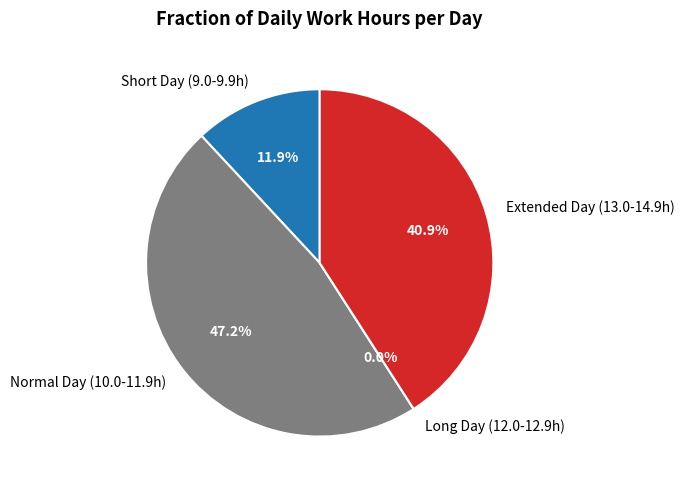

Is 11-Fri the majority of the pie?

No